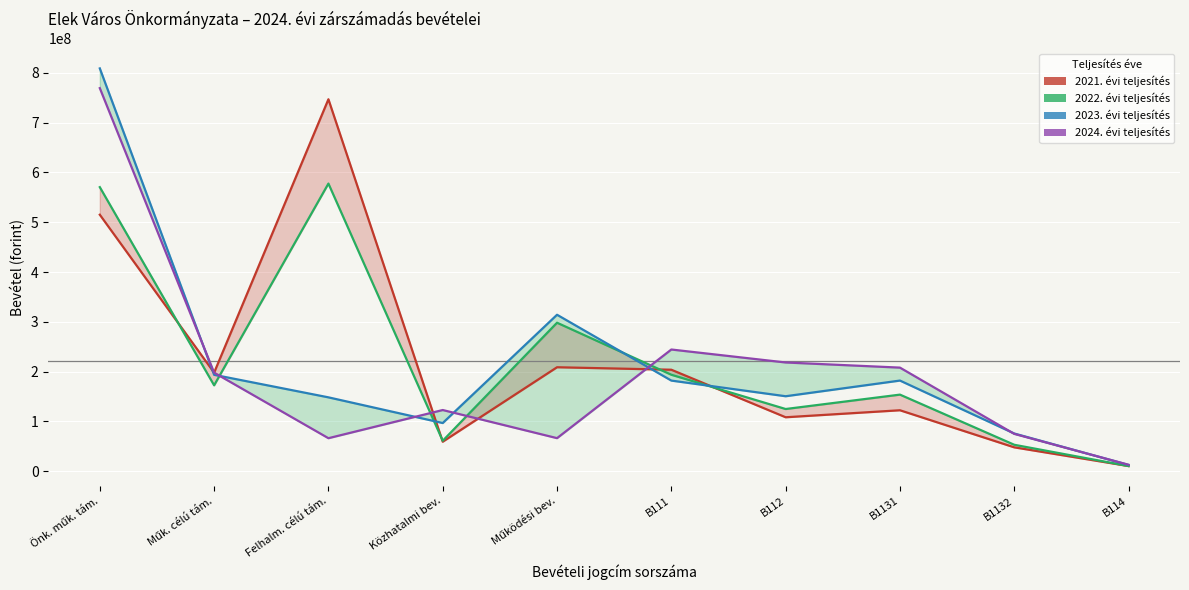

What is the label of the 5th point from the right?

B111